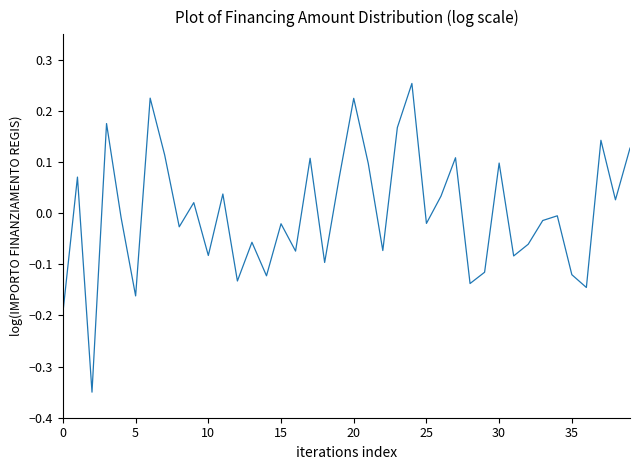

What is the difference between the maximum and minimum values?

0.6